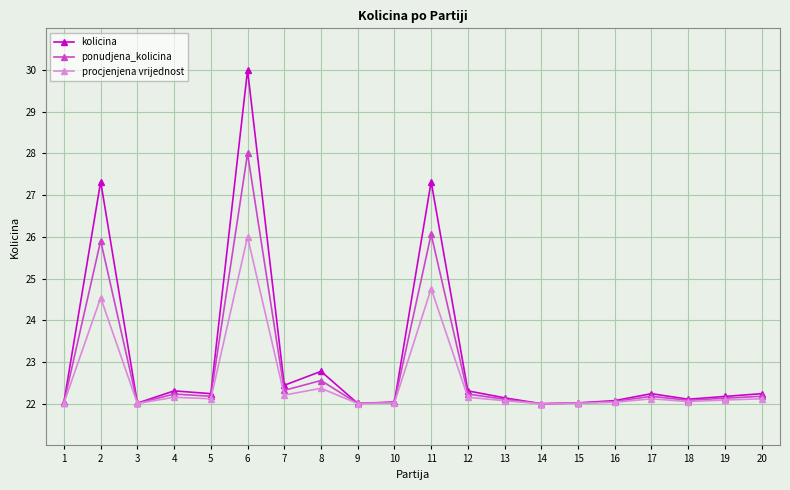

Does the chart display data point markers on the line(s)?

Yes